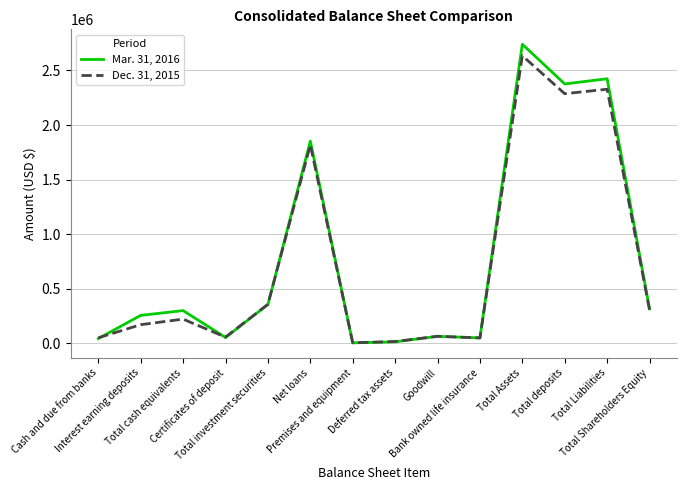

At how many categories does at least one series exceed 1057439?

4